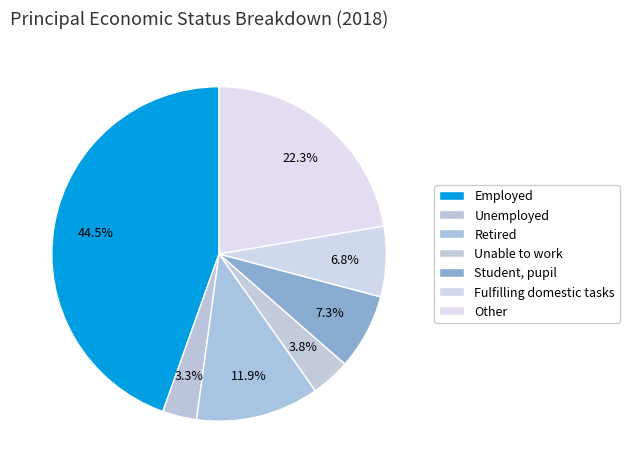

What is the largest slice in the pie chart?

Employed